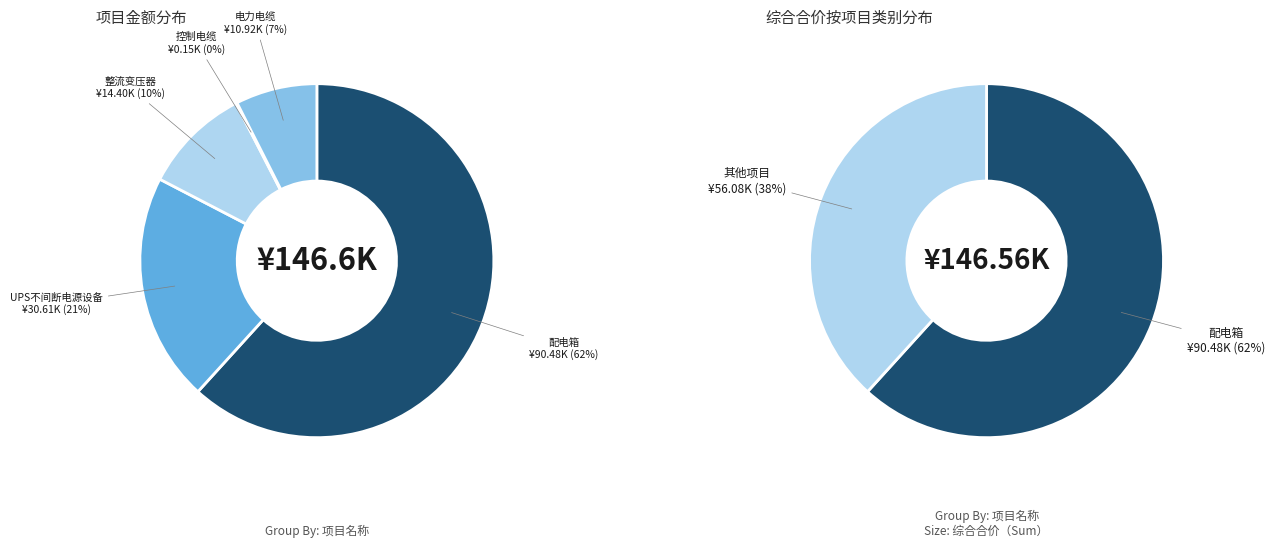

To the nearest percent, what is the difference between the 电力电缆 and 配电箱 slice percentages?

54%